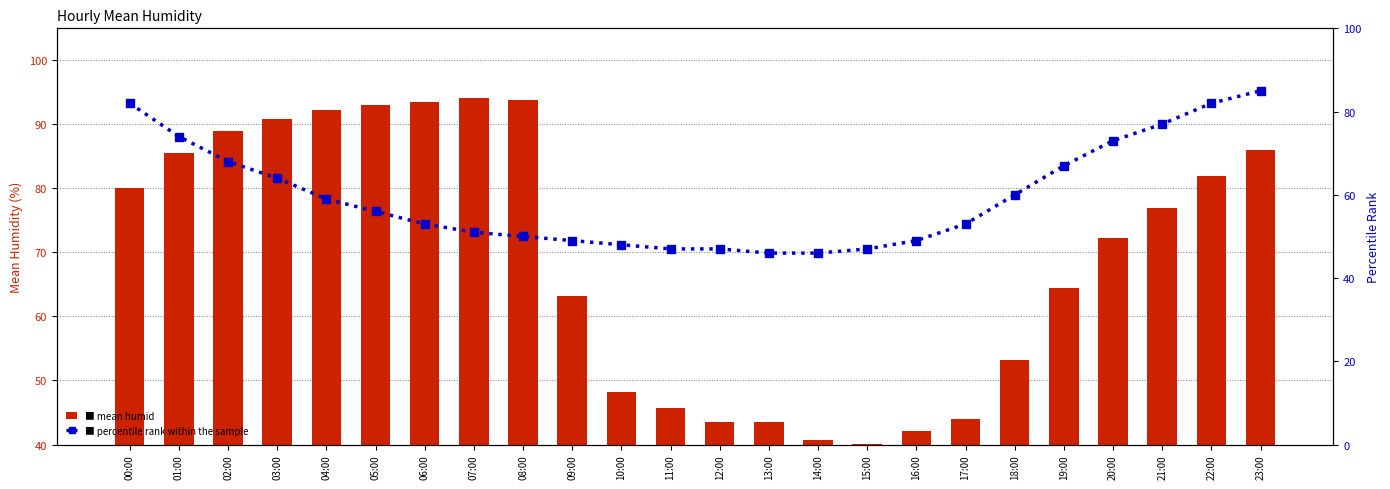

Reading left to right, extract all data points from this chart.

mean humid: 00:00=80.1	01:00=85.6	02:00=89.0	03:00=90.8	04:00=92.3	05:00=92.9	06:00=93.4	07:00=94.1	08:00=93.8	09:00=63.2	10:00=48.2	11:00=45.6	12:00=43.5	13:00=43.5	14:00=40.6	15:00=40.1	16:00=42.1	17:00=44.0	18:00=53.2	19:00=64.5	20:00=72.3	21:00=76.9	22:00=81.9	23:00=86.0
percentile rank within the sample: 00:00=82.0	01:00=74.0	02:00=68.0	03:00=64.0	04:00=59.0	05:00=56.0	06:00=53.0	07:00=51.0	08:00=50.0	09:00=49.0	10:00=48.0	11:00=47.0	12:00=47.0	13:00=46.0	14:00=46.0	15:00=47.0	16:00=49.0	17:00=53.0	18:00=60.0	19:00=67.0	20:00=73.0	21:00=77.0	22:00=82.0	23:00=85.0